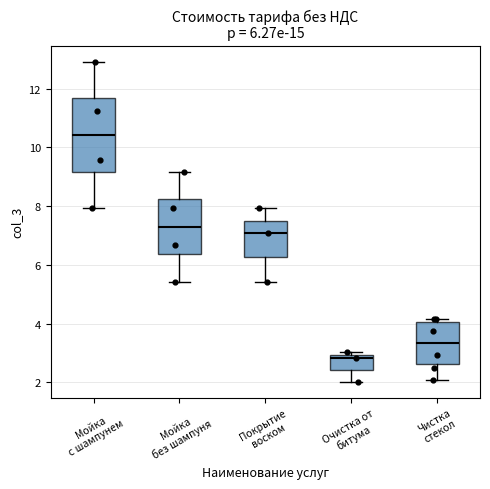

Which box's median line is the lowest?

Очистка от битума